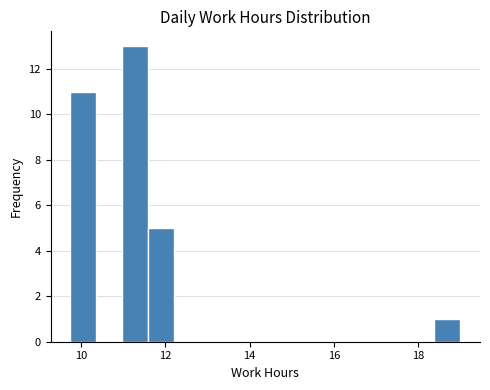

Around what value on the x-axis is the tallest bar? Give the approximate position of its centre, as read against the axis.

11.2